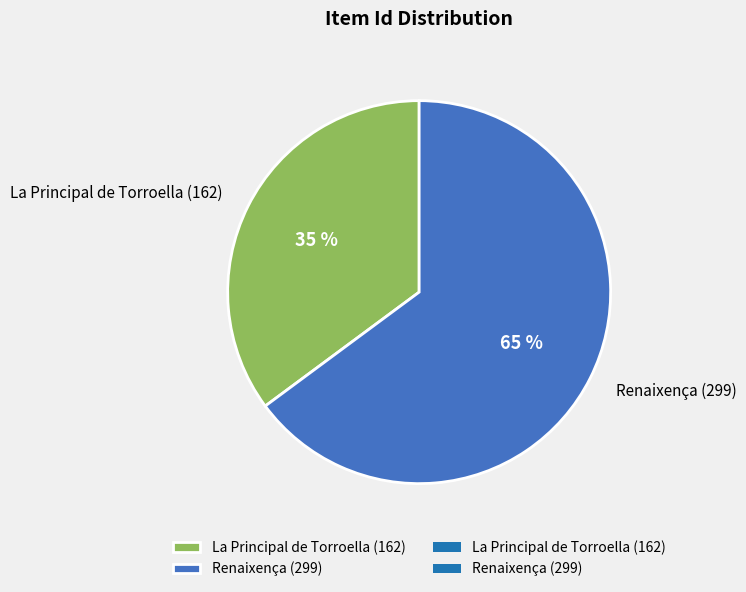

Is there any slice that represents more than half of the pie?

Yes